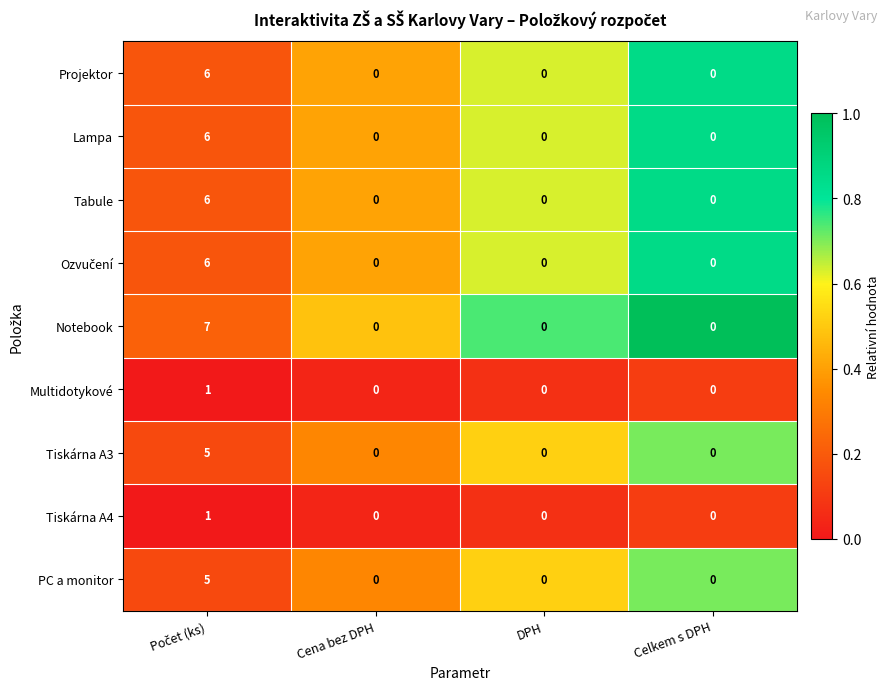

What is the sum of all Tabule values?

6